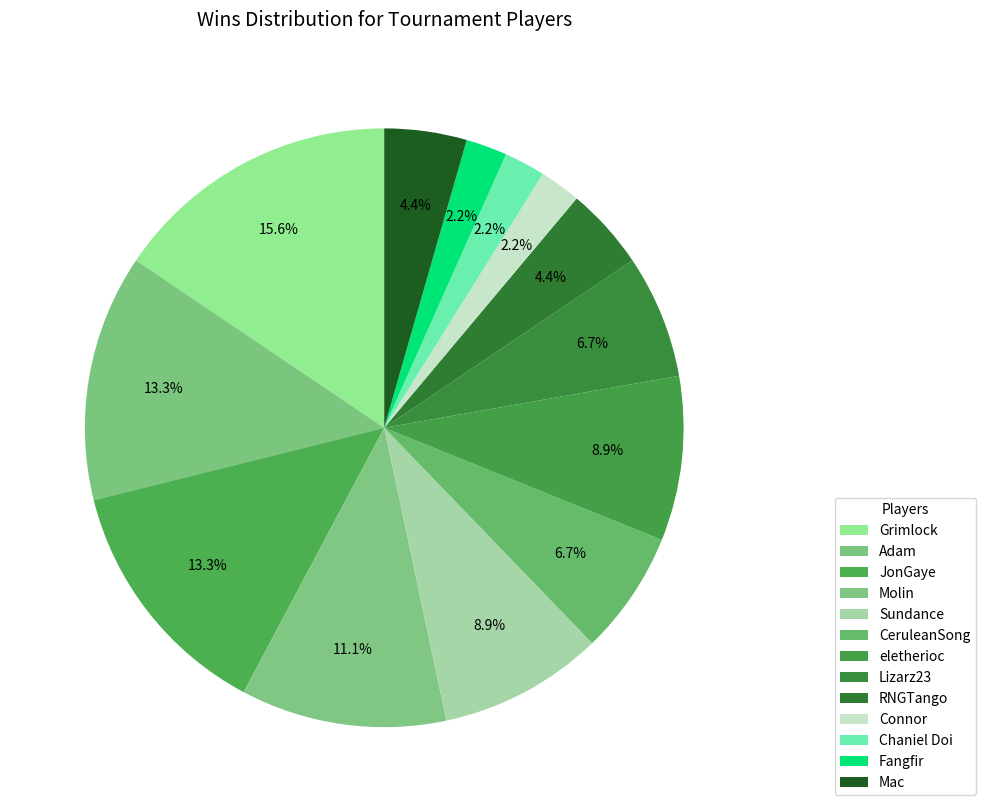

How many segments does this pie chart have?

13